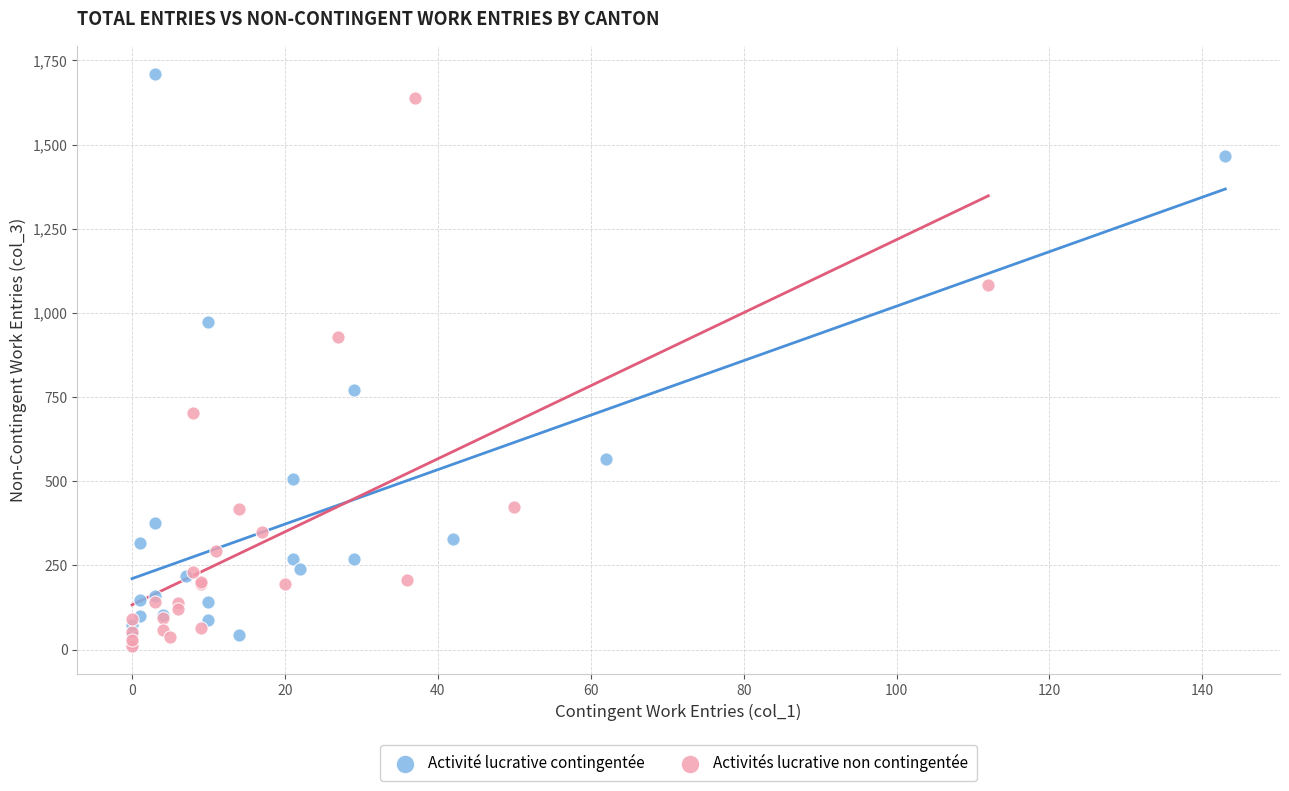

Which series has the largest Y range (max minus min)?

Activité lucrative contingentée